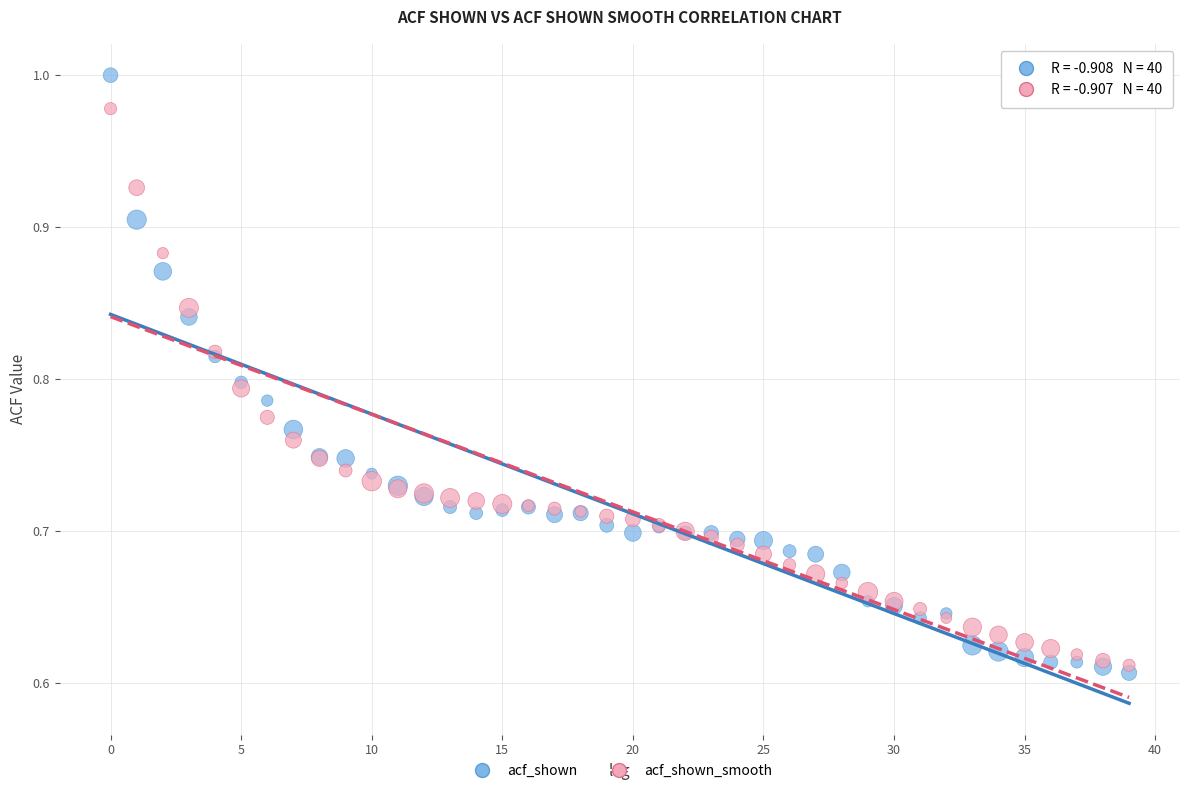

Which series contains the highest Y value?

acf_shown